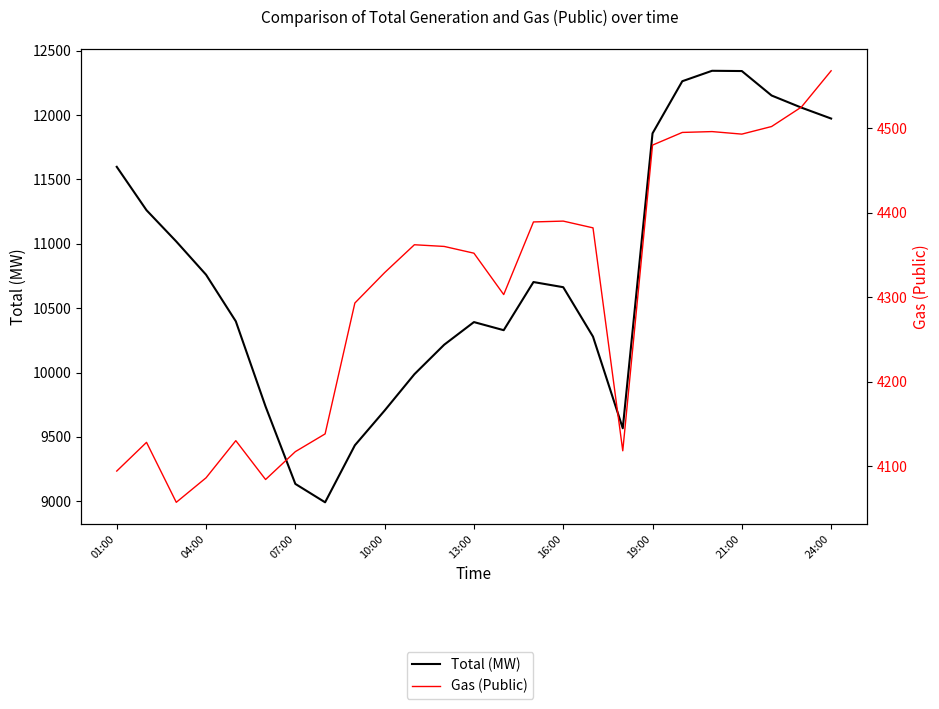

True or false: Total (MW) and Gas (Public) cross at least once.

False